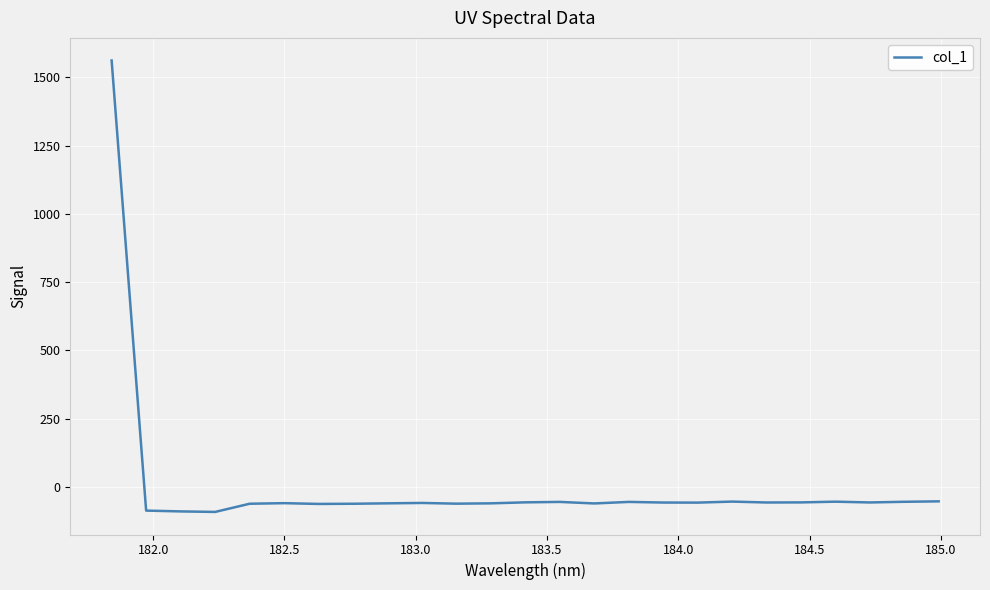

What is the difference between the maximum and minimum values?

1653.4